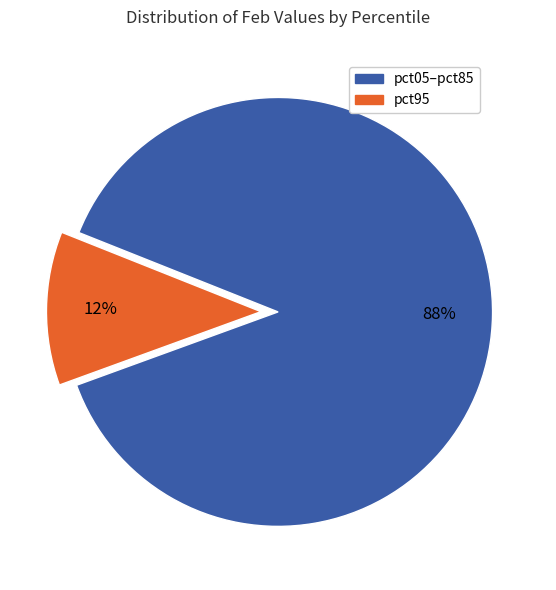

Is there a majority slice in this chart?

Yes